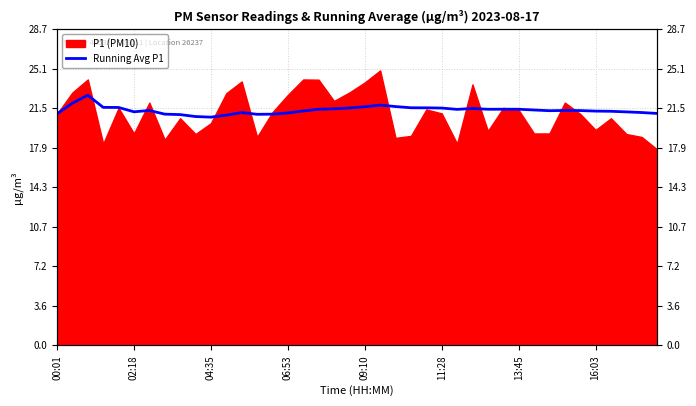

How many lines are shown in the chart?

1